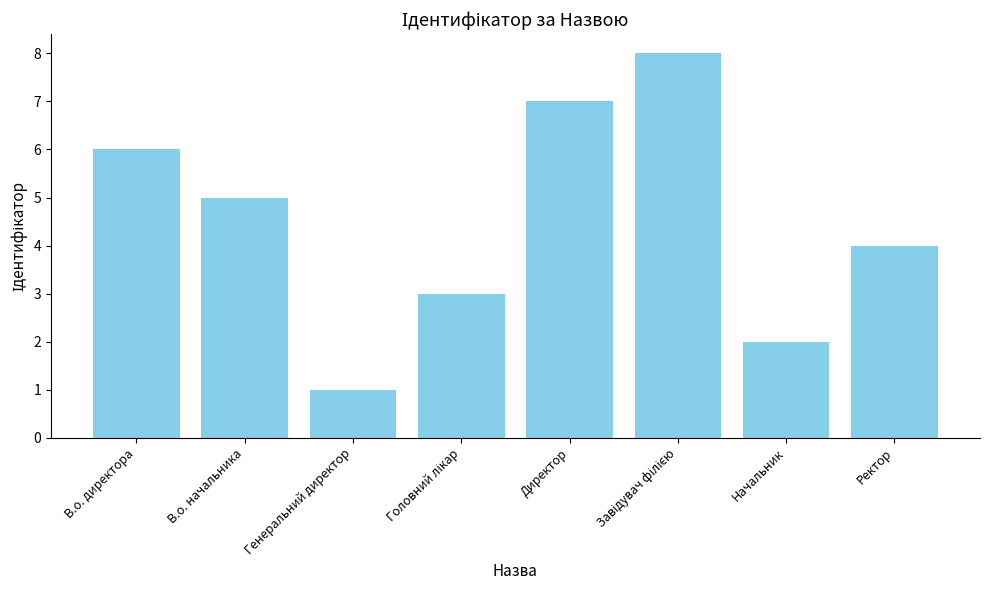

The value at В.о. директора is 2. True or false?

False